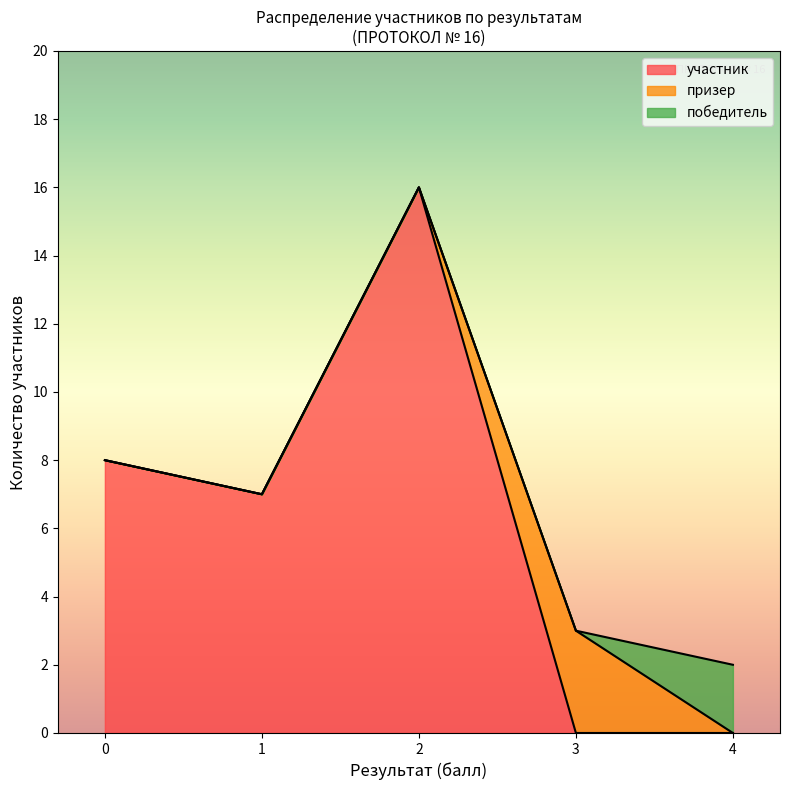

True or false: участник has a value of 0 at 4.

True